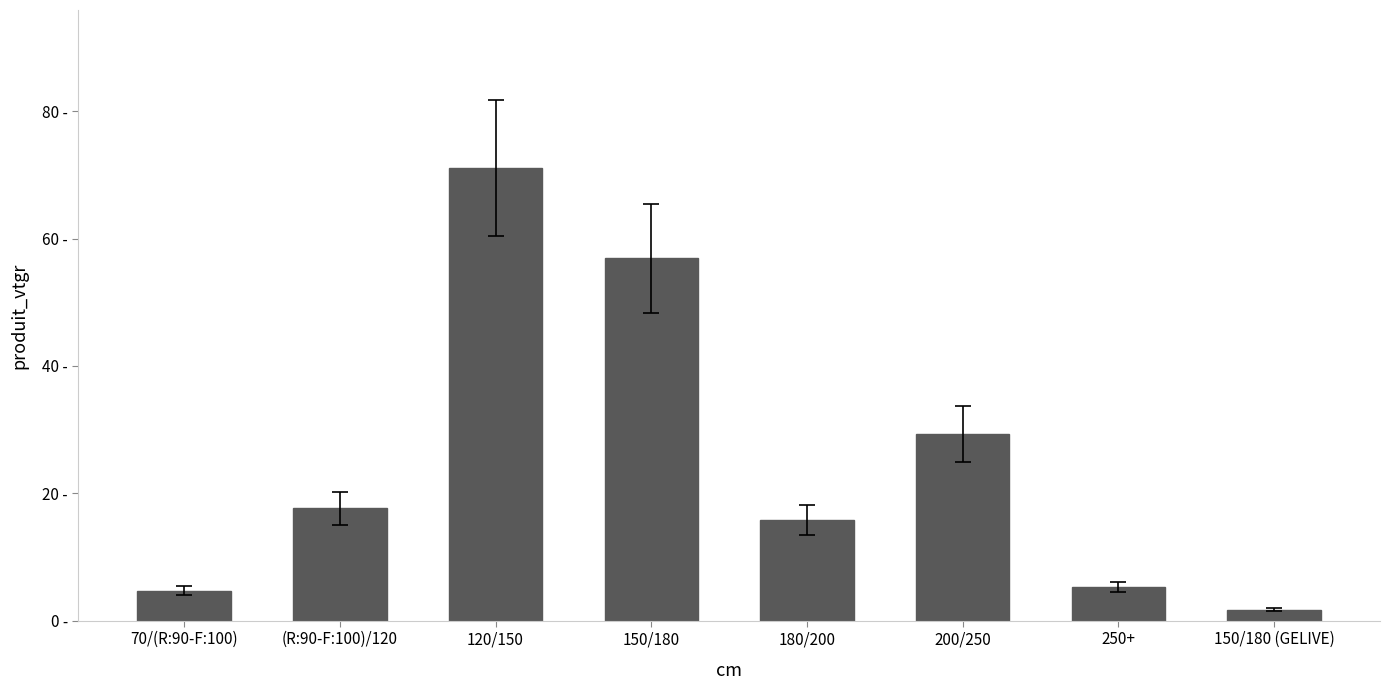

What is the sum of all values?

202.3